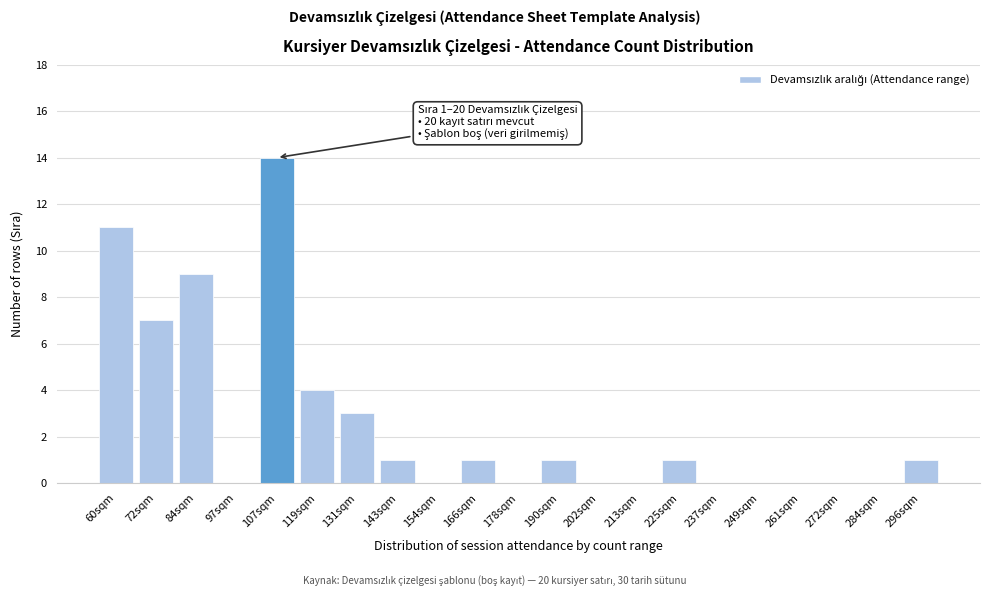

Reading right to left, list all the values displayed in this chart.

296sqm=1	284sqm=0	272sqm=0	261sqm=0	249sqm=0	237sqm=0	225sqm=1	213sqm=0	202sqm=0	190sqm=1	178sqm=0	166sqm=1	154sqm=0	143sqm=1	131sqm=3	119sqm=4	107sqm=14	97sqm=0	84sqm=9	72sqm=7	60sqm=11